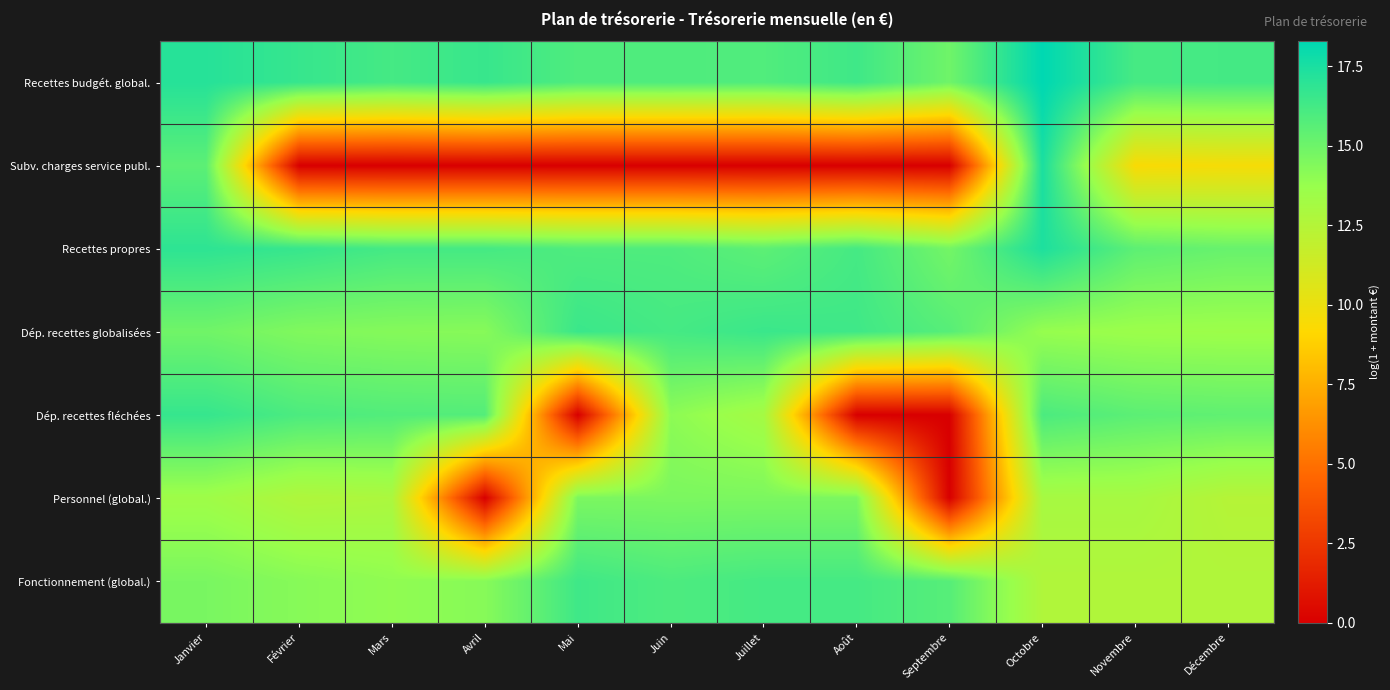

Reading left to right, extract all data points from this chart.

Recettes budgét. global.: Janvier=17.1	Février=16.6	Mars=16.2	Avril=16.6	Mai=15.9	Juin=15.9	Juillet=15.9	Août=16.4	Septembre=15.0	Octobre=18.3	Novembre=16.2	Décembre=16.2
Subv. charges service publ.: Janvier=15.5	Février=0.0	Mars=0.0	Avril=0.0	Mai=0.0	Juin=0.0	Juillet=0.0	Août=0.0	Septembre=0.0	Octobre=17.5	Novembre=9.4	Décembre=9.5
Recettes propres: Janvier=16.9	Février=16.6	Mars=16.2	Avril=16.2	Mai=15.9	Juin=15.9	Juillet=15.5	Août=16.2	Septembre=14.8	Octobre=17.4	Novembre=15.5	Décembre=15.2
Dép. recettes globalisées: Janvier=14.9	Février=14.4	Mars=14.3	Avril=14.2	Mai=16.5	Juin=16.2	Juillet=16.5	Août=16.4	Septembre=15.7	Octobre=13.8	Novembre=13.6	Décembre=13.5
Dép. recettes fléchées: Janvier=16.7	Février=16.0	Mars=15.8	Avril=15.8	Mai=0.0	Juin=14.1	Juillet=13.2	Août=0.0	Septembre=0.0	Octobre=16.0	Novembre=15.5	Décembre=15.4
Personnel (global.): Janvier=13.4	Février=12.7	Mars=12.9	Avril=0.0	Mai=14.6	Juin=14.6	Juillet=14.6	Août=14.6	Septembre=0.0	Octobre=13.1	Novembre=13.1	Décembre=12.5
Fonctionnement (global.): Janvier=14.7	Février=14.2	Mars=14.0	Avril=14.2	Mai=16.4	Juin=16.0	Juillet=16.2	Août=16.2	Septembre=15.7	Octobre=12.7	Novembre=12.7	Décembre=12.7